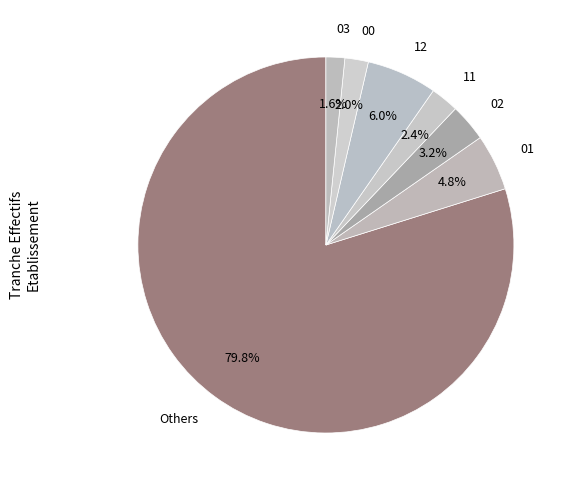

How many slices are in this pie chart?

7